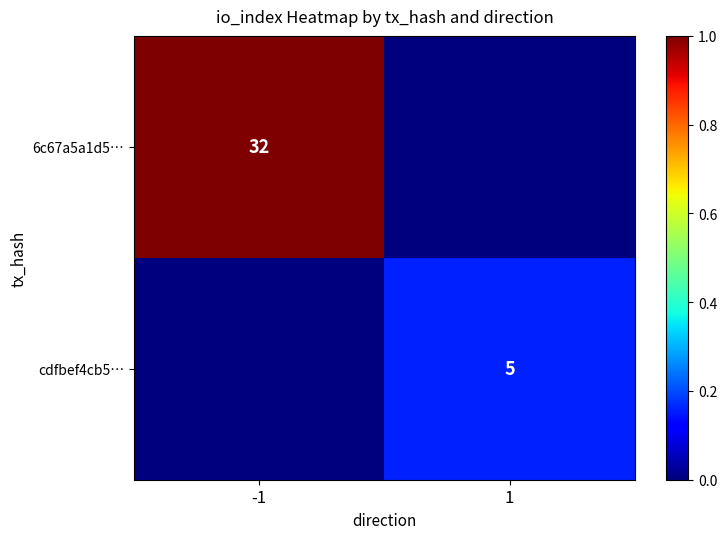

Which label corresponds to the largest value in the chart?

-1